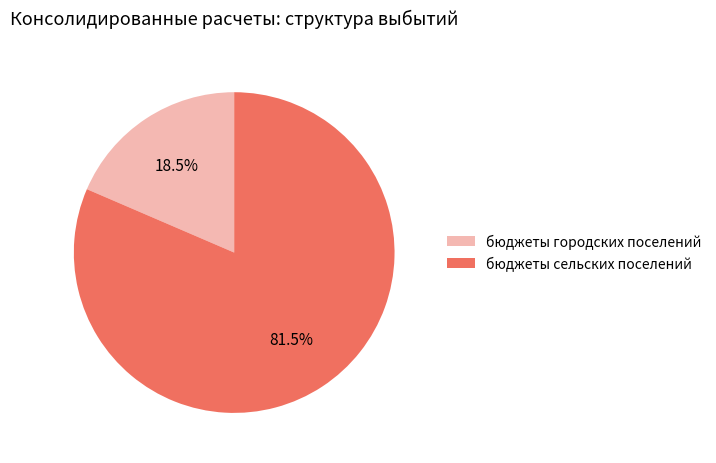

Rank the categories by value from highest to lowest.

бюджеты сельских поселений, бюджеты городских поселений